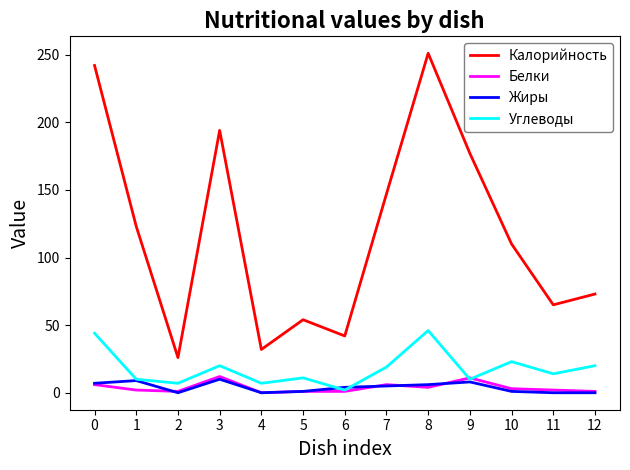

True or false: Калорийность and Жиры cross at least once.

False